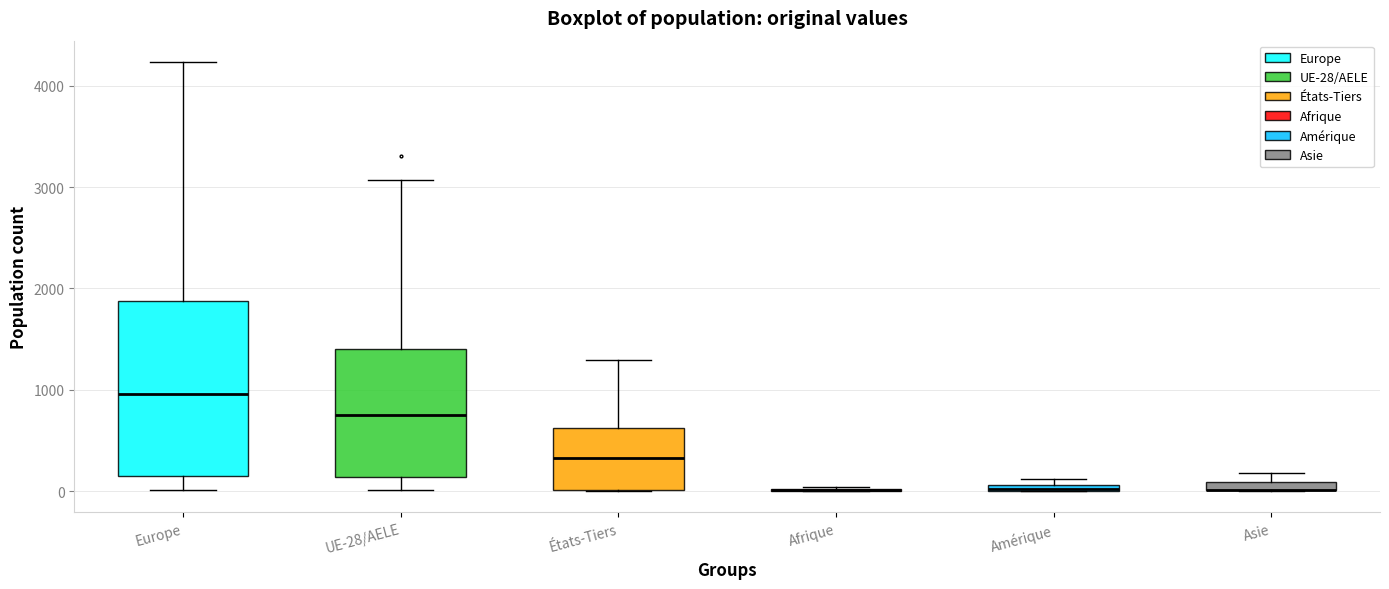

Where is the lower edge of the box for États-Tiers on the y-axis? The values are not printed on the chart, so give them approximately, as read against the axis.

0